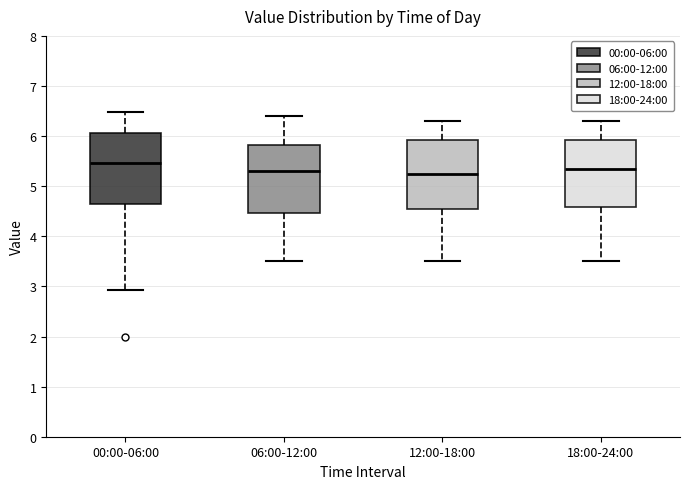

Reading left to right, read every box against the y-axis: the position of its median line, the range the box covers, and the ends of its whiskers. The values are not printed on the chart, so give them approximately, as read against the axis.

00:00-06:00: median 5.5, box 4.6 to 6.1, whiskers 2.9 to 6.5
06:00-12:00: median 5.3, box 4.5 to 5.8, whiskers 3.5 to 6.4
12:00-18:00: median 5.3, box 4.6 to 5.9, whiskers 3.5 to 6.3
18:00-24:00: median 5.4, box 4.6 to 5.9, whiskers 3.5 to 6.3